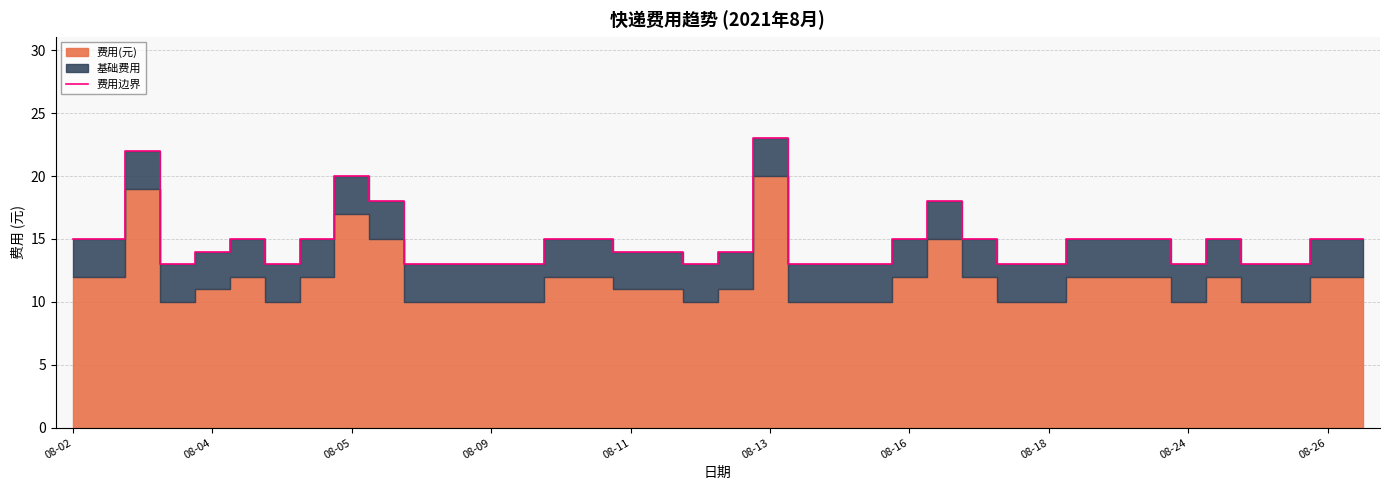

What is the label of the 14th point from the left?

13